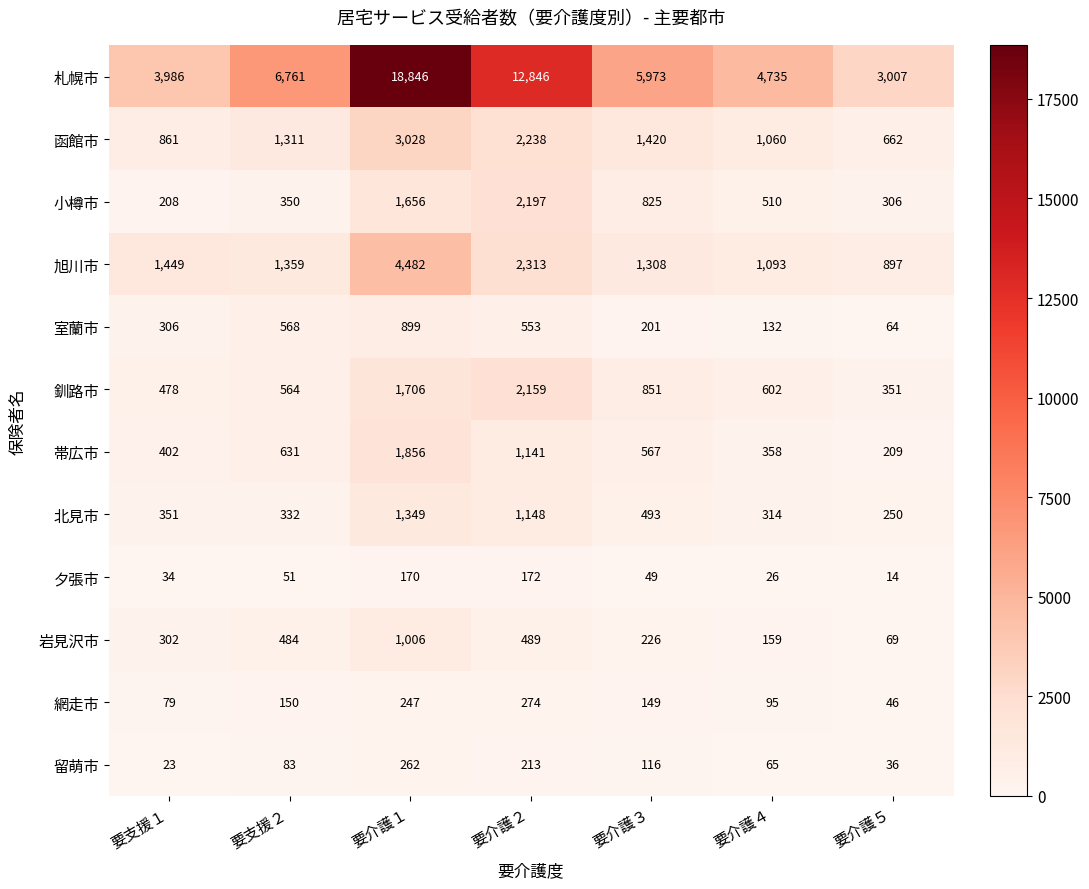

What is the maximum value shown in the chart?

18846